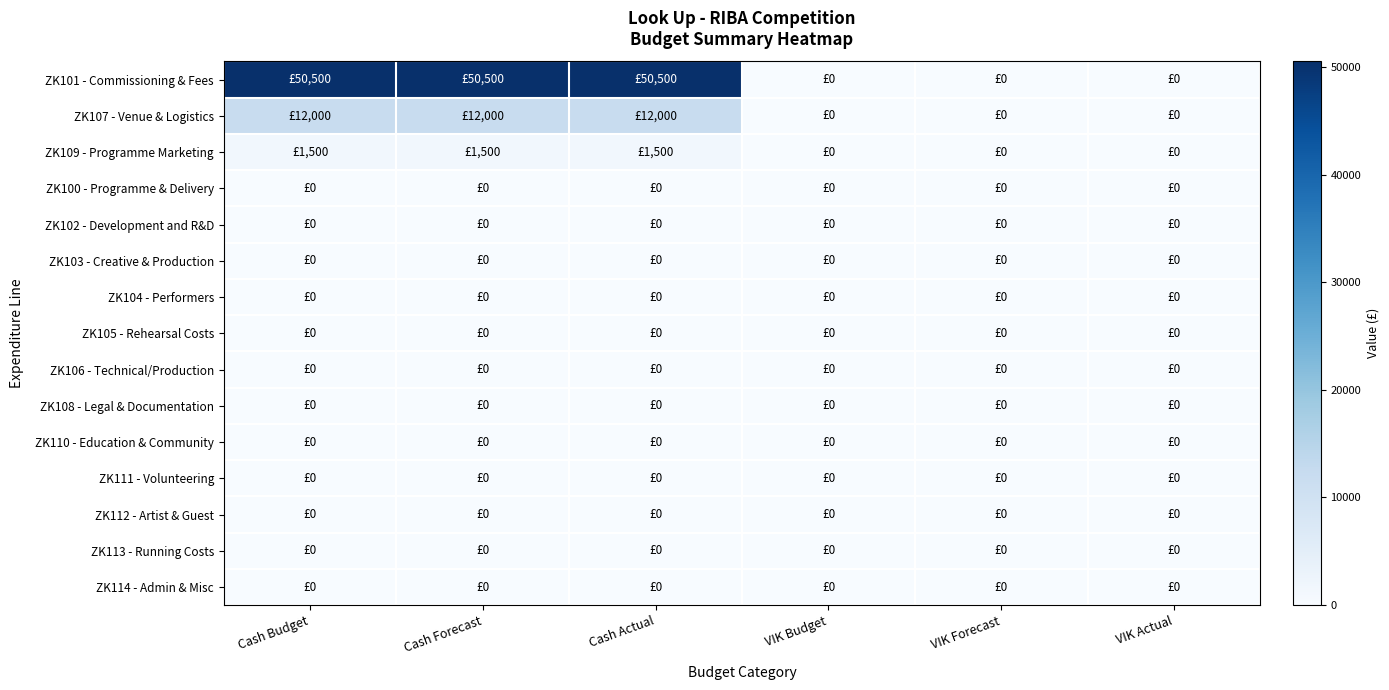

Reading left to right, extract all data points from this chart.

ZK101 - Commissioning & Fees: Cash Budget=50500	Cash Forecast=50500	Cash Actual=50500	VIK Budget=0	VIK Forecast=0	VIK Actual=0
ZK107 - Venue & Logistics: Cash Budget=12000	Cash Forecast=12000	Cash Actual=12000	VIK Budget=0	VIK Forecast=0	VIK Actual=0
ZK109 - Programme Marketing: Cash Budget=1500	Cash Forecast=1500	Cash Actual=1500	VIK Budget=0	VIK Forecast=0	VIK Actual=0
ZK100 - Programme & Delivery: Cash Budget=0	Cash Forecast=0	Cash Actual=0	VIK Budget=0	VIK Forecast=0	VIK Actual=0
ZK102 - Development and R&D: Cash Budget=0	Cash Forecast=0	Cash Actual=0	VIK Budget=0	VIK Forecast=0	VIK Actual=0
ZK103 - Creative & Production: Cash Budget=0	Cash Forecast=0	Cash Actual=0	VIK Budget=0	VIK Forecast=0	VIK Actual=0
ZK104 - Performers: Cash Budget=0	Cash Forecast=0	Cash Actual=0	VIK Budget=0	VIK Forecast=0	VIK Actual=0
ZK105 - Rehearsal Costs: Cash Budget=0	Cash Forecast=0	Cash Actual=0	VIK Budget=0	VIK Forecast=0	VIK Actual=0
ZK106 - Technical/Production: Cash Budget=0	Cash Forecast=0	Cash Actual=0	VIK Budget=0	VIK Forecast=0	VIK Actual=0
ZK108 - Legal & Documentation: Cash Budget=0	Cash Forecast=0	Cash Actual=0	VIK Budget=0	VIK Forecast=0	VIK Actual=0
ZK110 - Education & Community: Cash Budget=0	Cash Forecast=0	Cash Actual=0	VIK Budget=0	VIK Forecast=0	VIK Actual=0
ZK111 - Volunteering: Cash Budget=0	Cash Forecast=0	Cash Actual=0	VIK Budget=0	VIK Forecast=0	VIK Actual=0
ZK112 - Artist & Guest: Cash Budget=0	Cash Forecast=0	Cash Actual=0	VIK Budget=0	VIK Forecast=0	VIK Actual=0
ZK113 - Running Costs: Cash Budget=0	Cash Forecast=0	Cash Actual=0	VIK Budget=0	VIK Forecast=0	VIK Actual=0
ZK114 - Admin & Misc: Cash Budget=0	Cash Forecast=0	Cash Actual=0	VIK Budget=0	VIK Forecast=0	VIK Actual=0